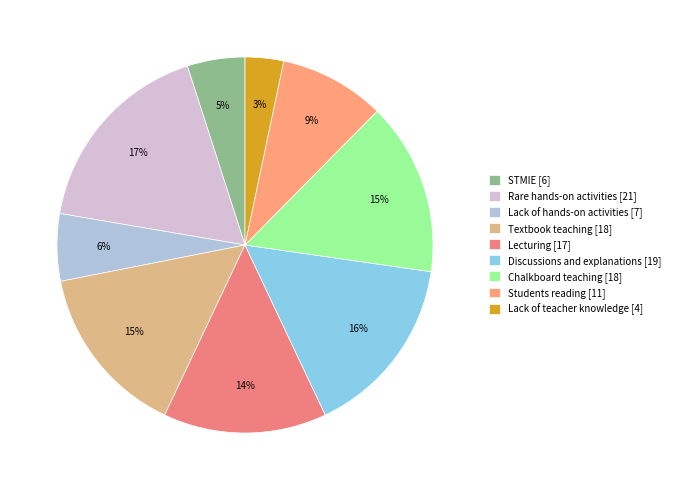

Count the number of slices in the pie.

9